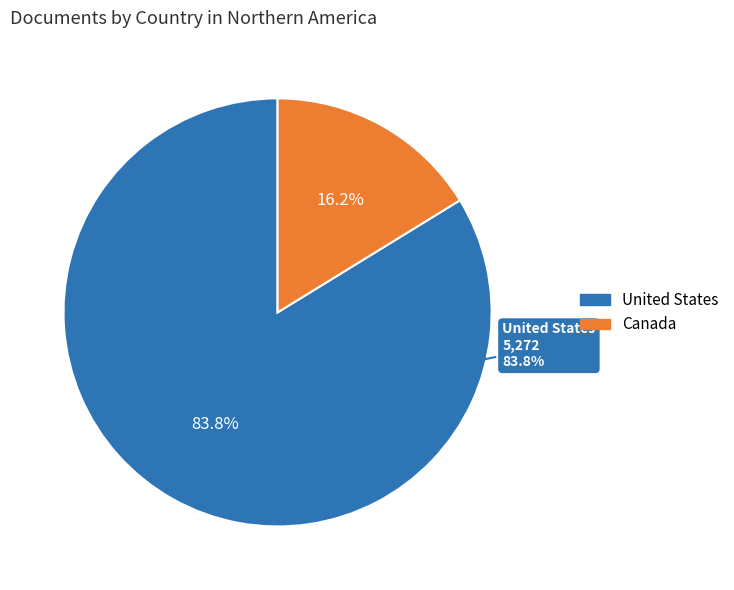

Rank the categories by value from highest to lowest.

United States, Canada